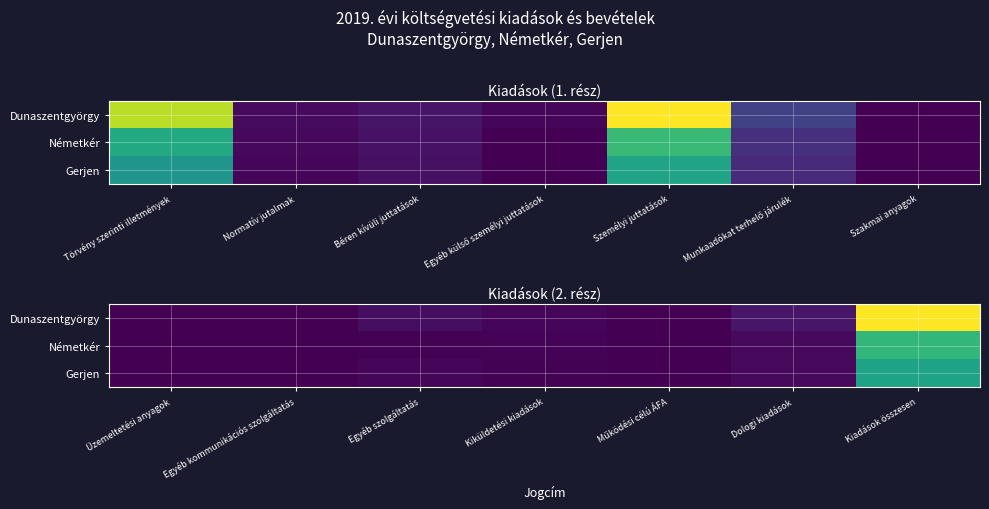

The Németkér series shows 711778 at Kiküldetési kiadások. True or false?

False